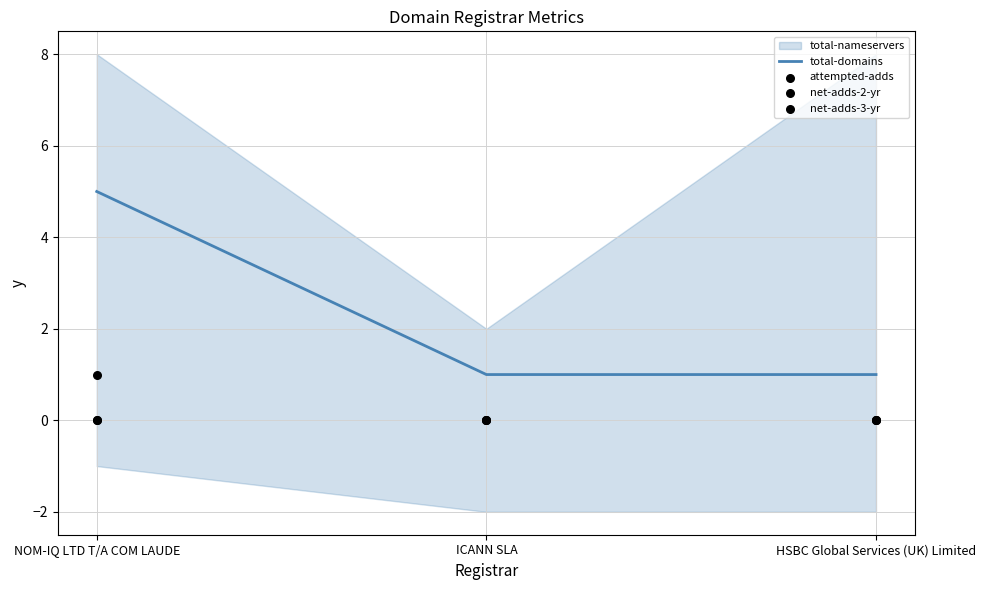

Which series contains the highest Y value?

total-domains